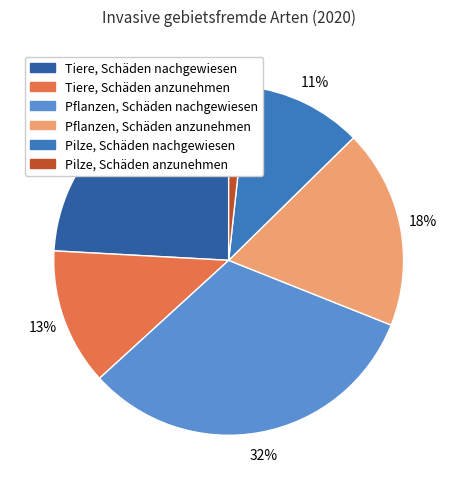

Which category has the biggest portion of the pie?

Pflanzen, Schäden nachgewiesen